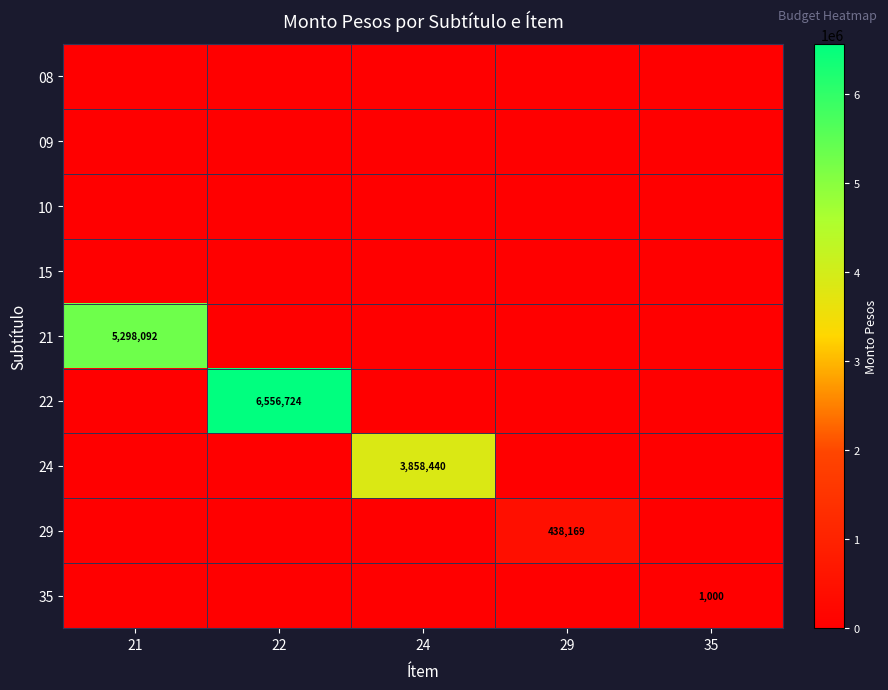

The value of 21 at 21 is 5298092. True or false?

True